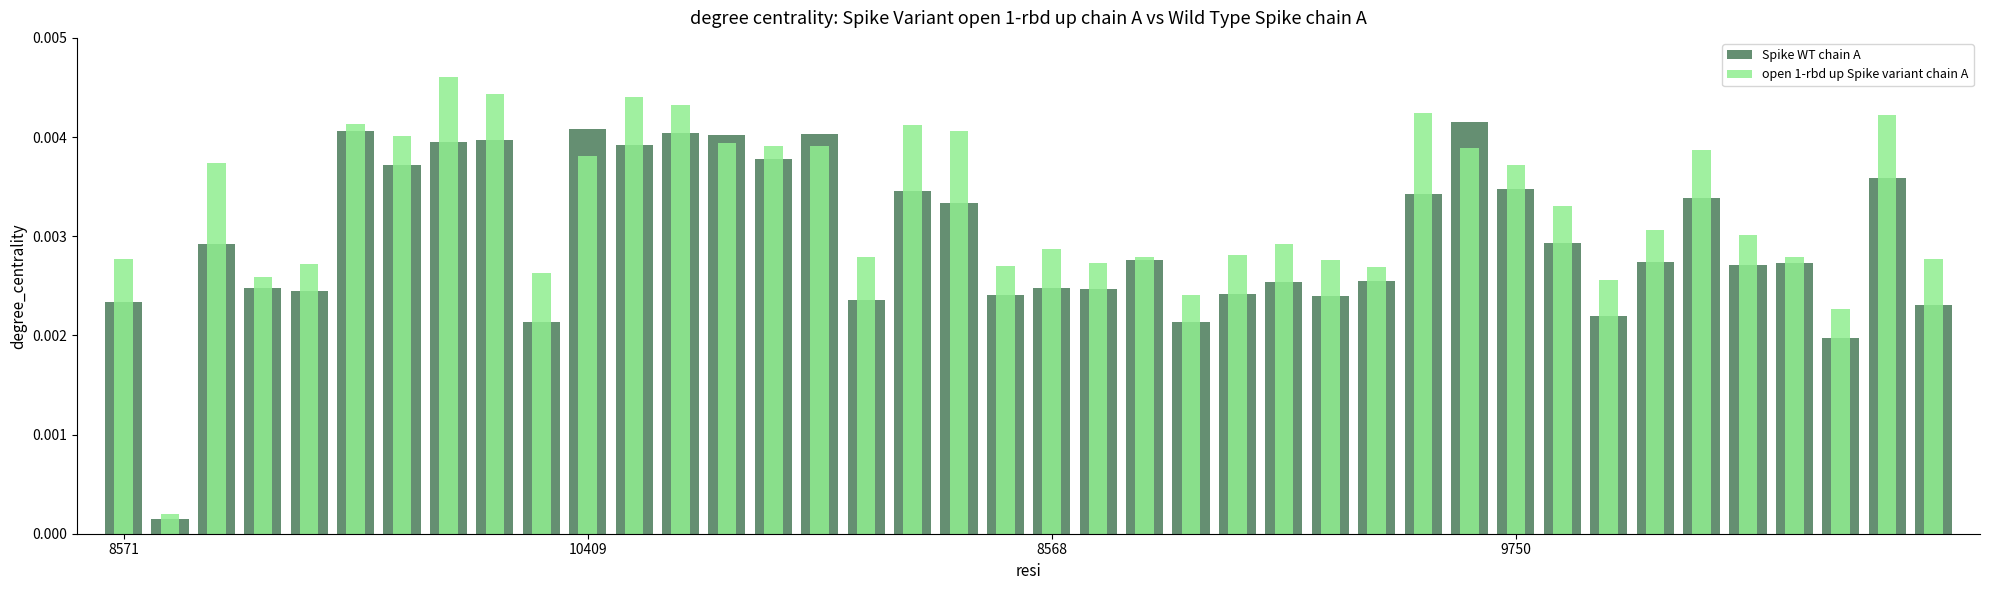

Which series has the largest total across all categories?

open 1-rbd up Spike variant chain A